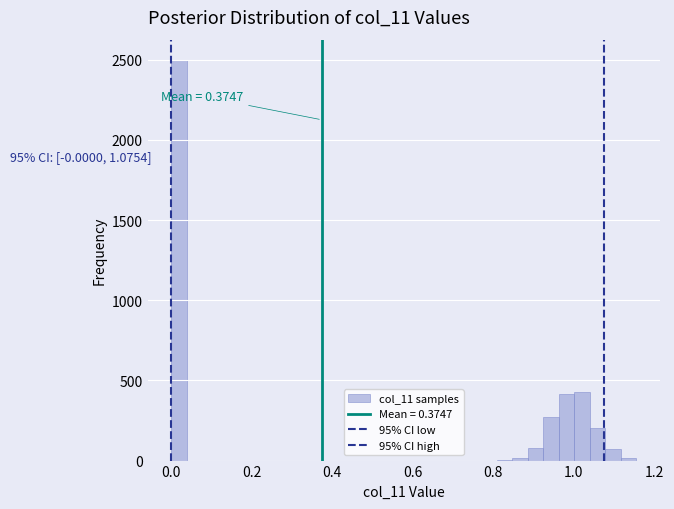

Read against the x-axis, roughly where is the centre of the tallest bar?

0.02